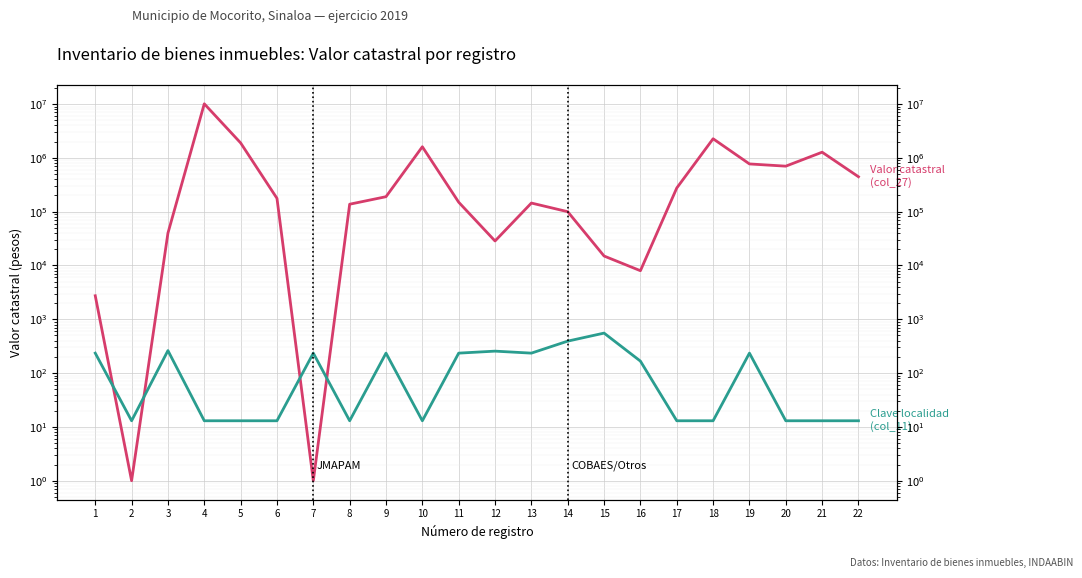

Between which two adjacent categories do Clave localidad (col_11) and Valor catastral (col_27) first intersect?

1 and 2